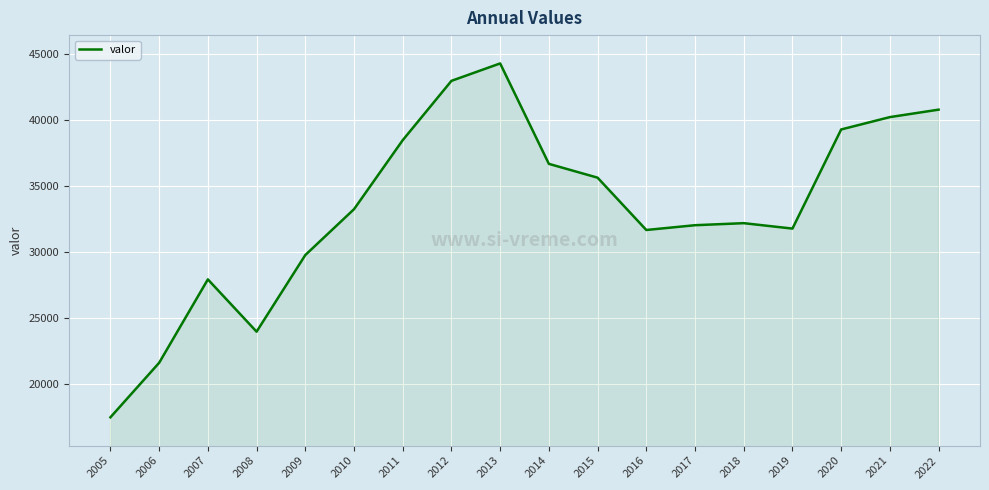

What is the sum of all values?

599628